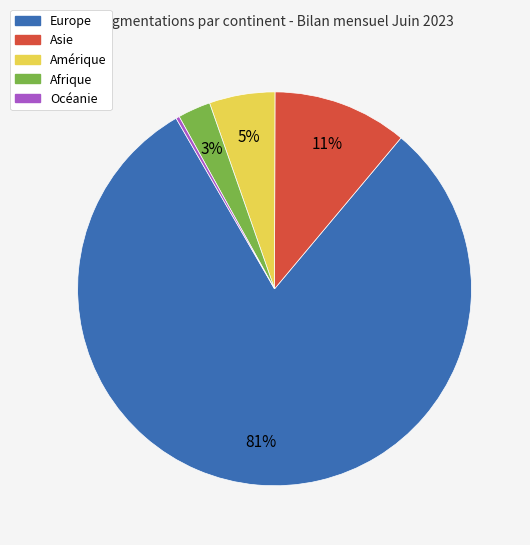

To the nearest percent, what is the average slice percentage?

20%